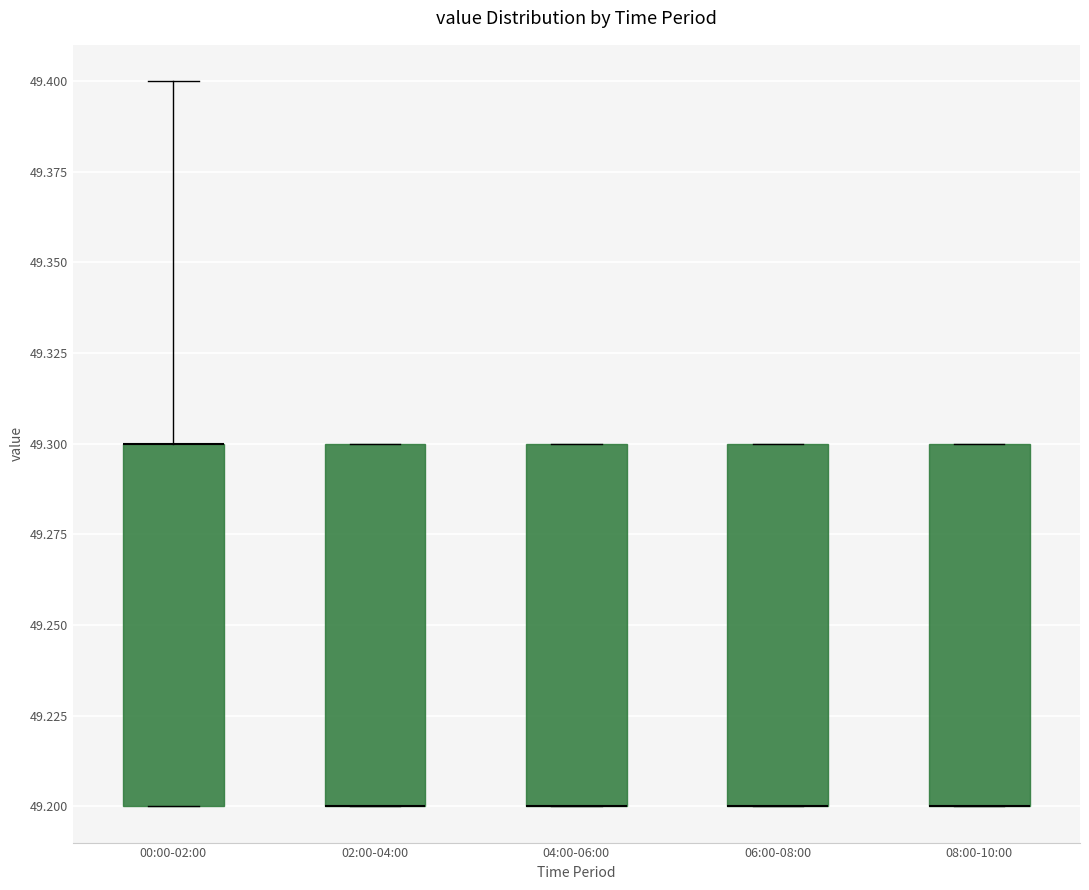

Reading left to right, transcribe this box plot: for each box, give where its median line is, the range the box spans, and where its two whiskers end, as read against the y-axis. The values are not printed on the chart, so give them approximately, as read against the axis.

00:00-02:00: median 49.3 (drawn on the box's upper edge), box 49.2 to 49.3, whiskers 49.2 to 49.4
02:00-04:00: median 49.2 (drawn on the box's lower edge), box 49.2 to 49.3, whiskers 49.2 to 49.3
04:00-06:00: median 49.2 (drawn on the box's lower edge), box 49.2 to 49.3, whiskers 49.2 to 49.3
06:00-08:00: median 49.2 (drawn on the box's lower edge), box 49.2 to 49.3, whiskers 49.2 to 49.3
08:00-10:00: median 49.2 (drawn on the box's lower edge), box 49.2 to 49.3, whiskers 49.2 to 49.3